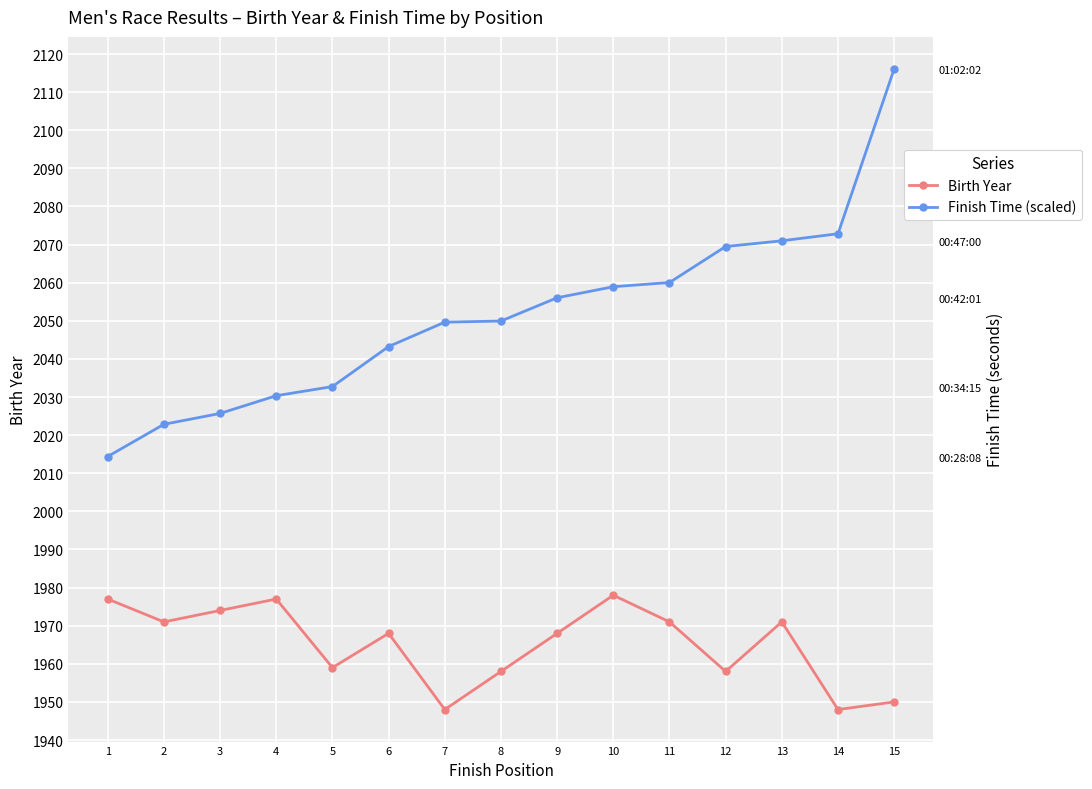

The value of Birth Year at 7 is 1948.0. True or false?

True